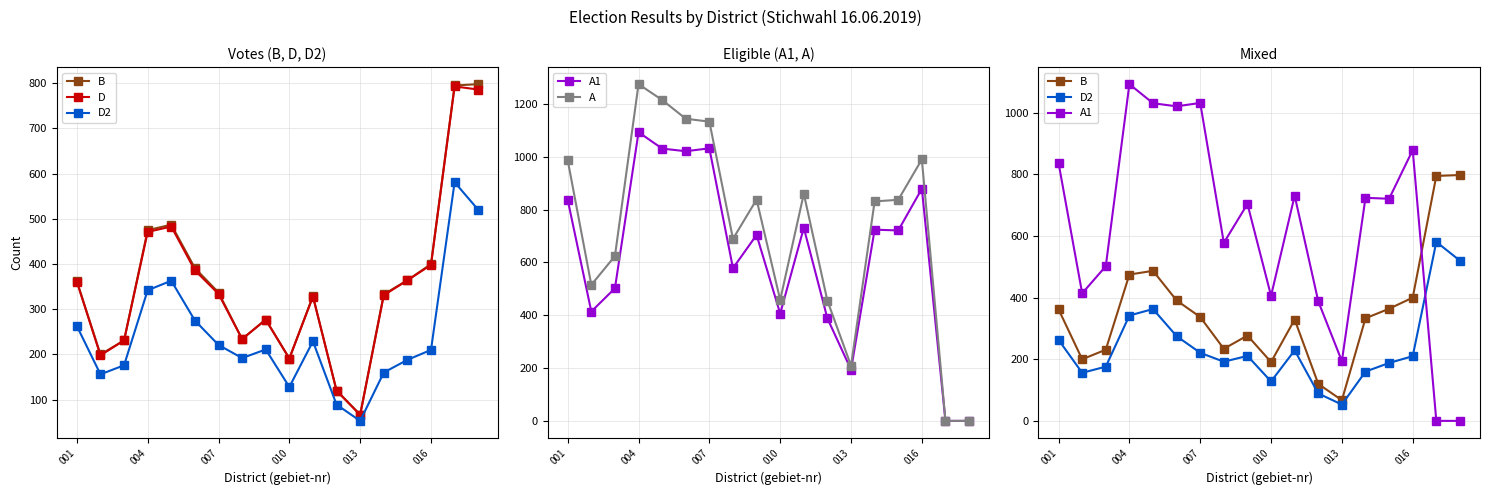

How many data points in D are less than 334?

9